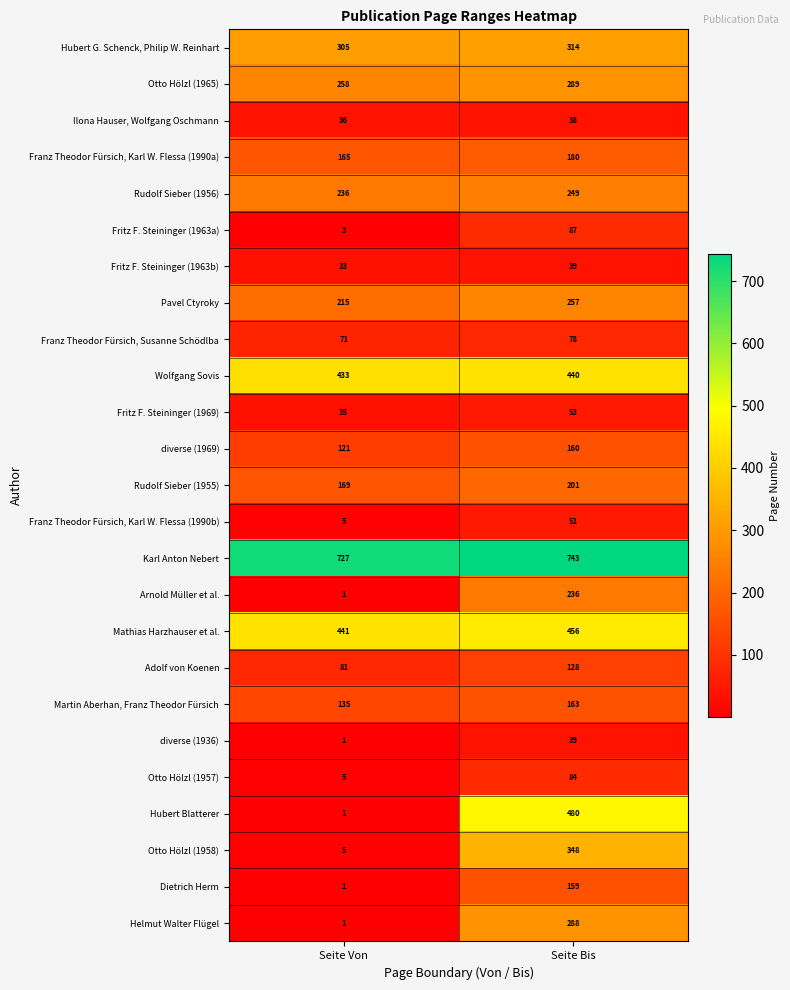

Which series changed the most between Seite Von and Seite Bis?

Hubert Blatterer